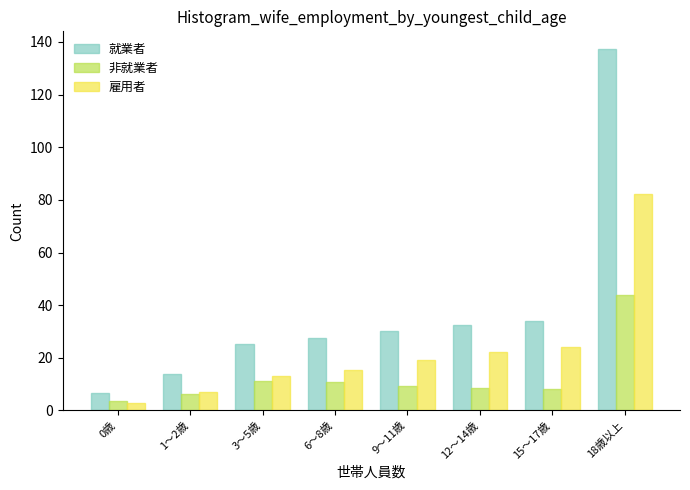

List the series in order of their overall mean, highest first.

就業者, 雇用者, 非就業者